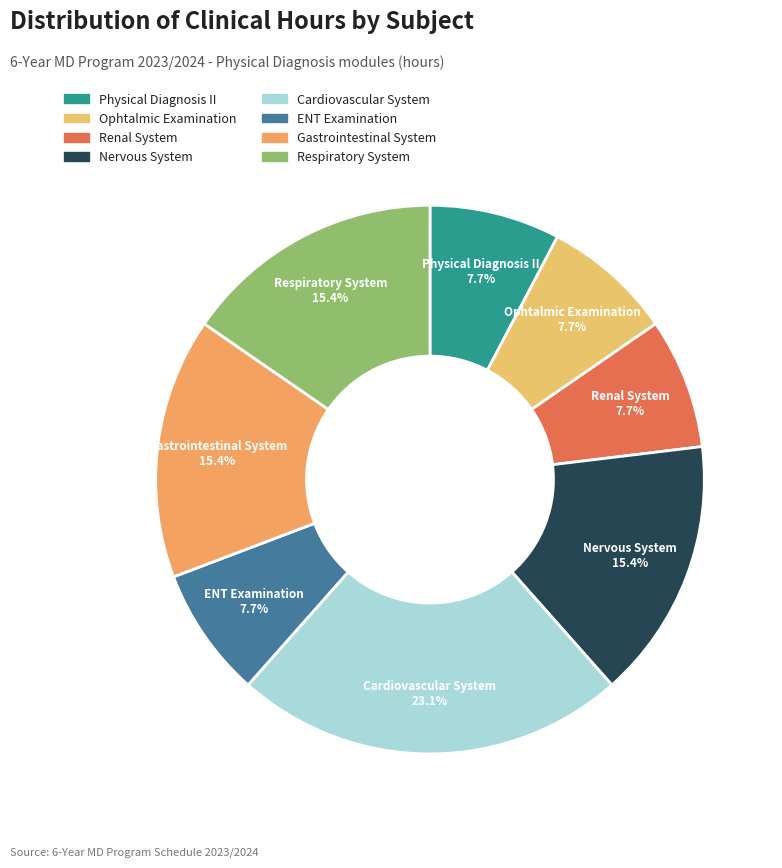

To the nearest percent, what portion does Gastrointestinal System represent?

15%